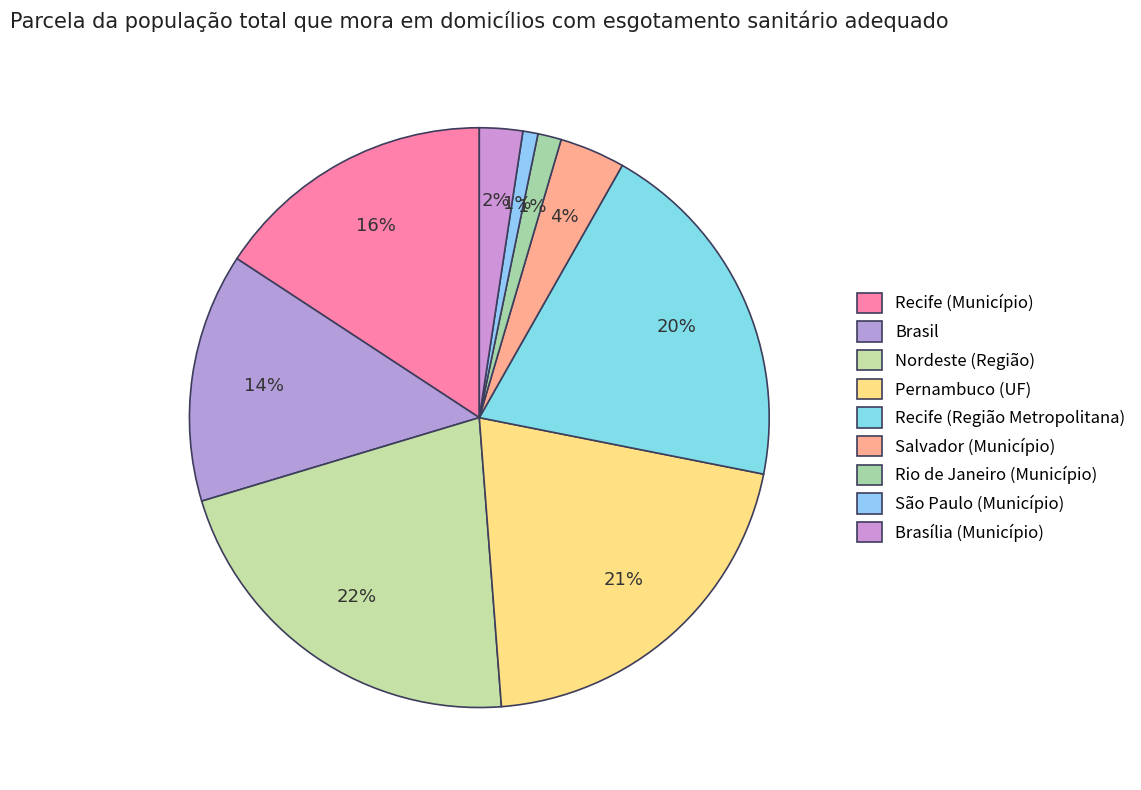

What percentage is the São Paulo (Município) slice, to the nearest percent?

1%